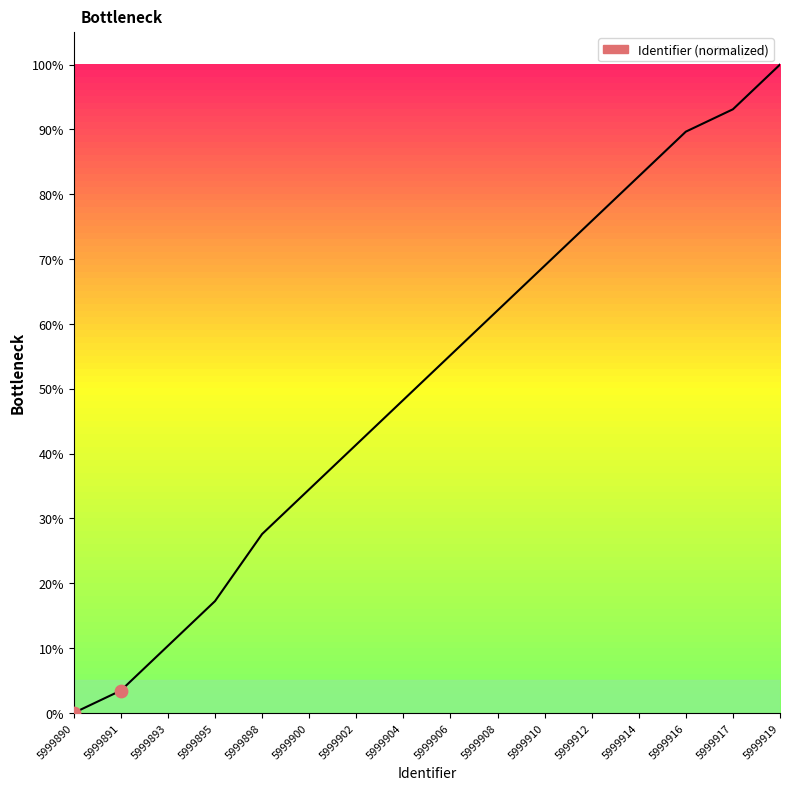

Which has a higher value, 5999893 or 5999902?

5999902